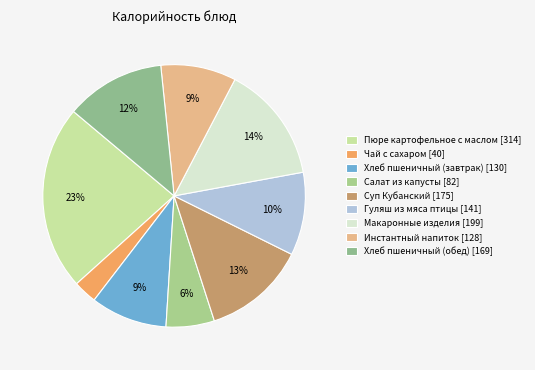

What is the largest slice in the pie chart?

Пюре картофельное с маслом